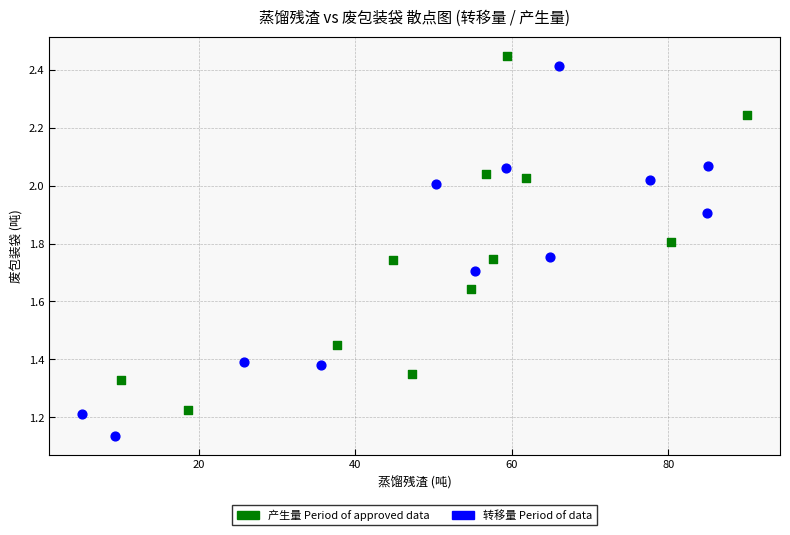

Which series contains the lowest Y value?

转移量 Period of data